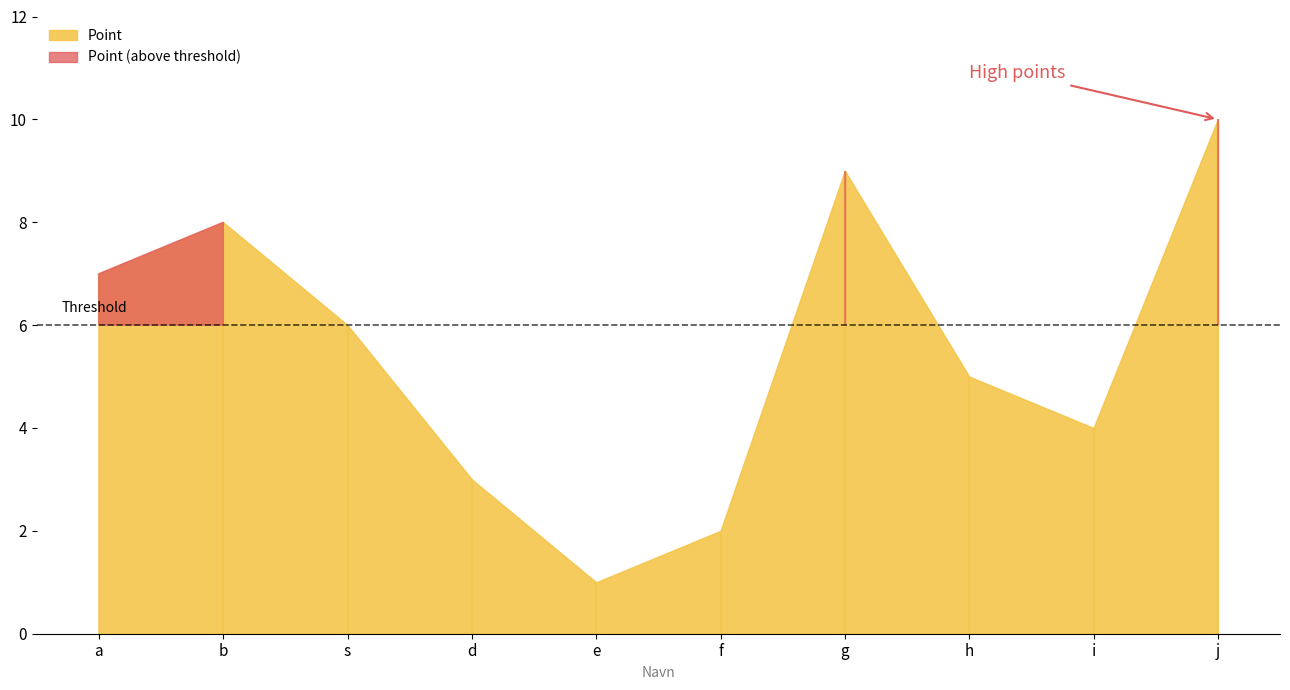

What is the sum of all values?

55